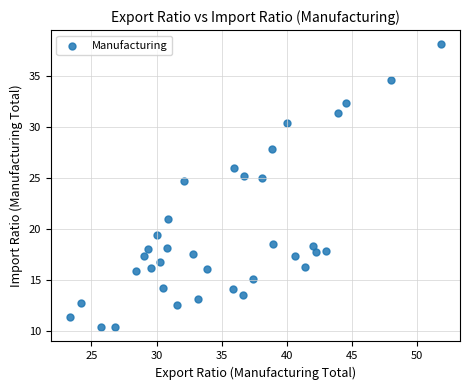

What is the range of X values (max minus min)?

28.5